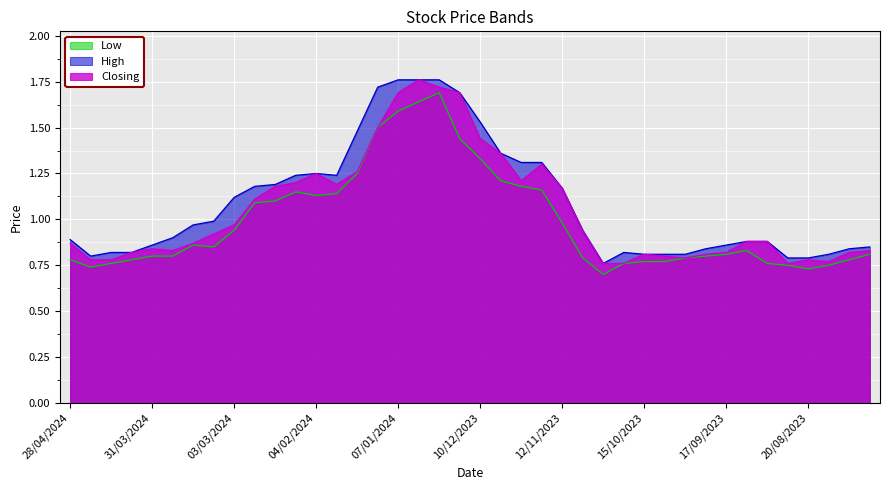

What is the average value of the High series?

1.1